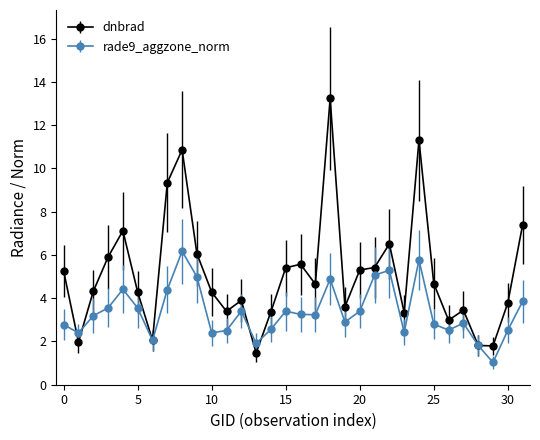

How many lines are shown in the chart?

2